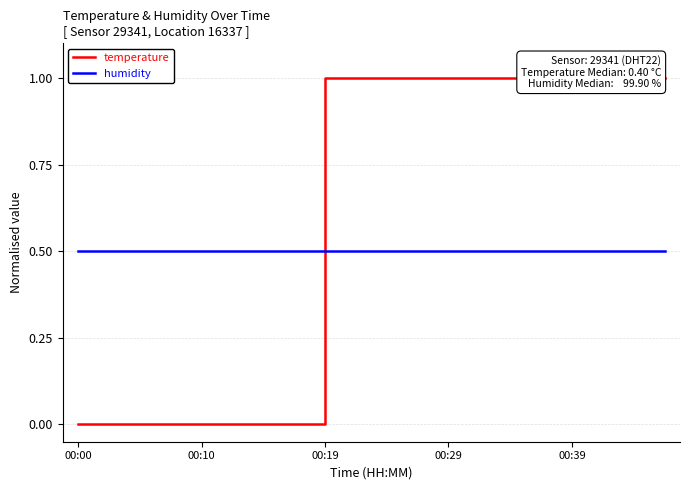

Rank the series at 18 from lowest to highest value.

humidity, temperature